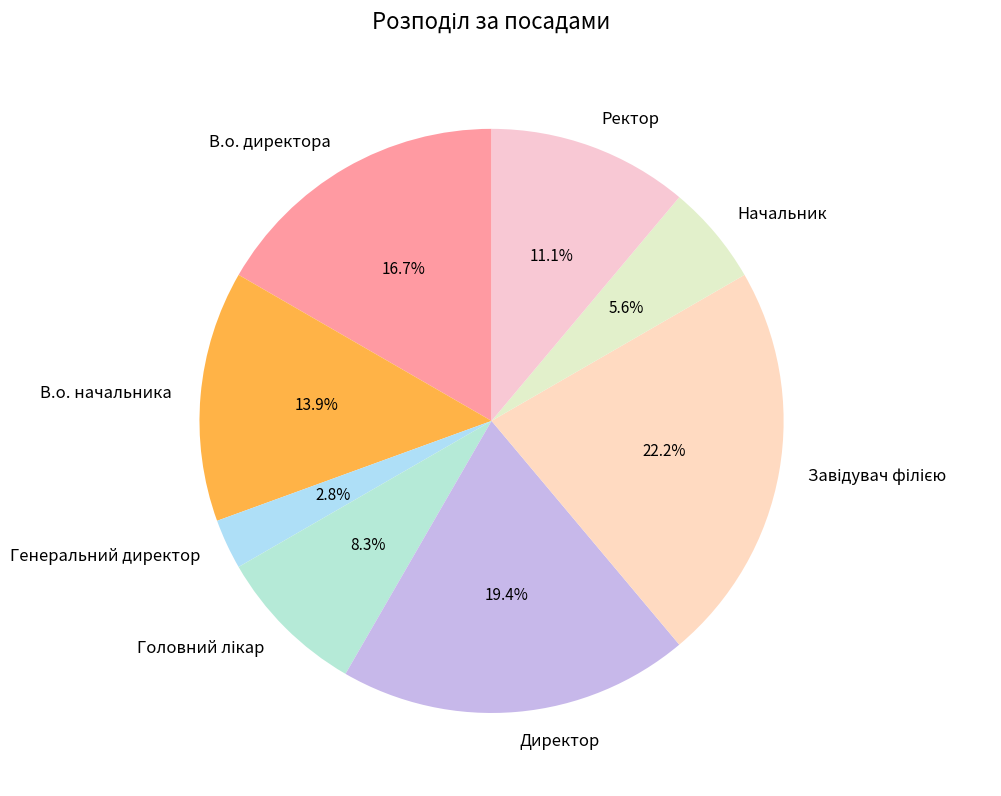

To the nearest percent, what portion does В.о. начальника represent?

14%